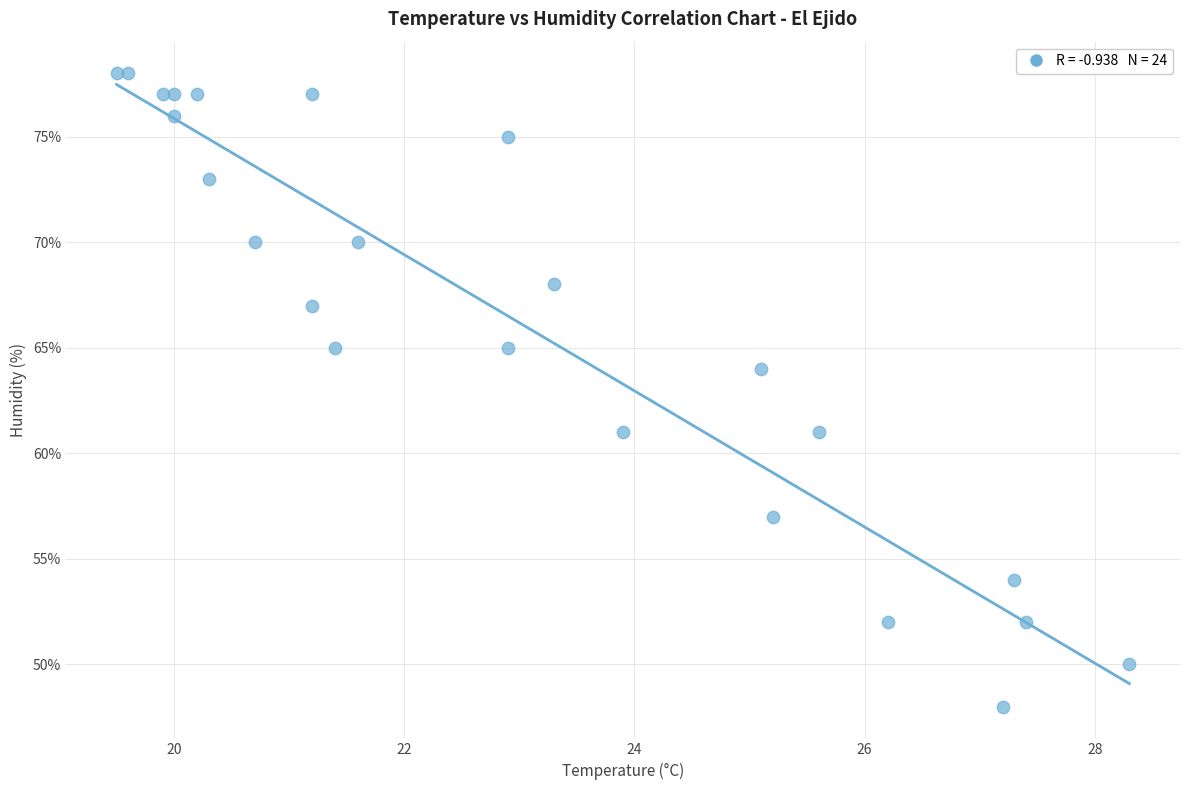

What is the range of Y values (max minus min)?

30